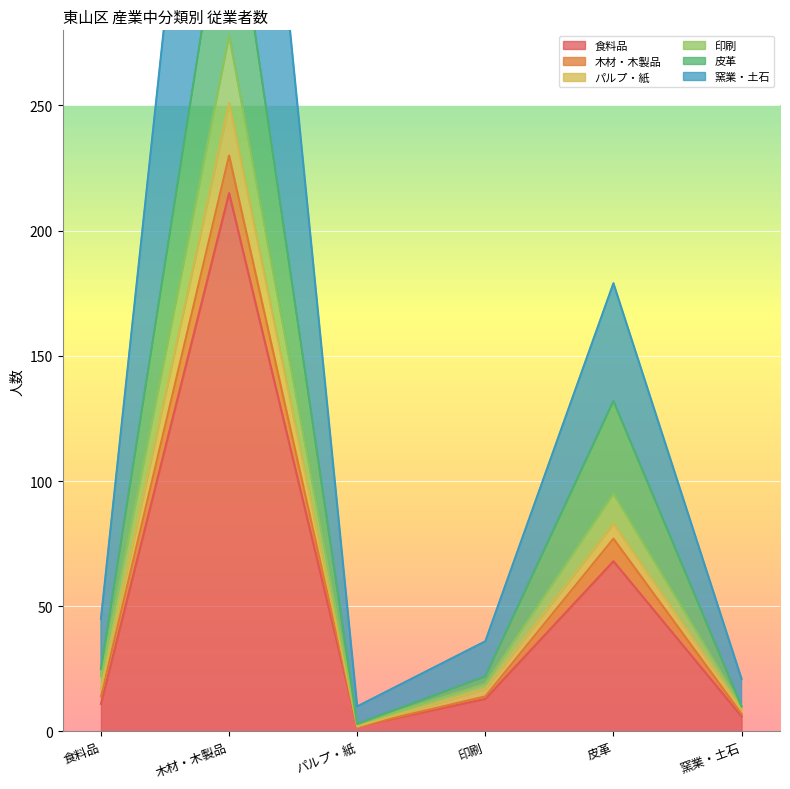

Rank the categories by 印刷 value from highest to lowest.

木材・木製品, 皮革, 食料品, 印刷, 窯業・土石, パルプ・紙